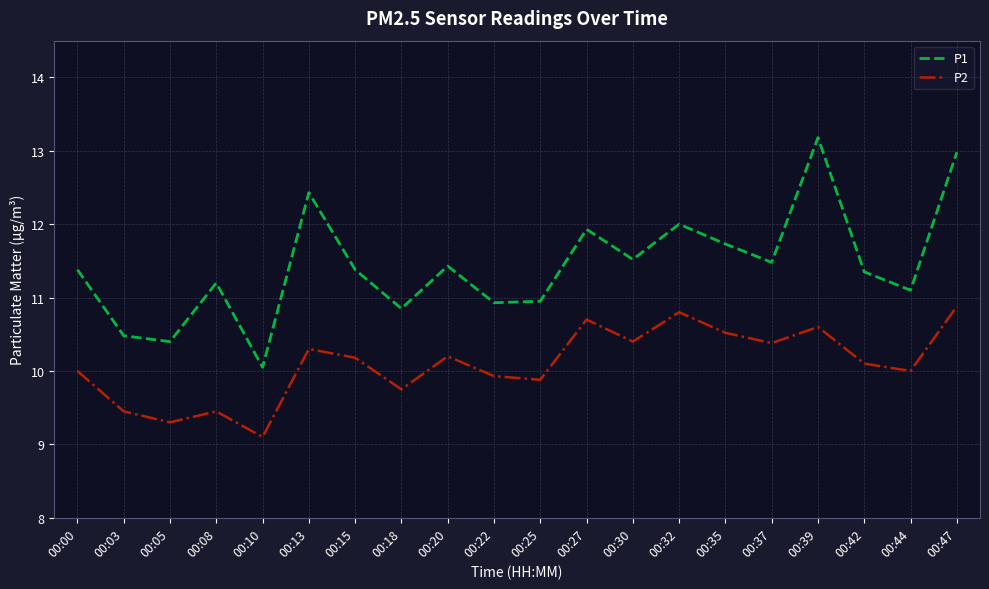

What is the difference between the maximum and minimum values in the P2 series?

1.8